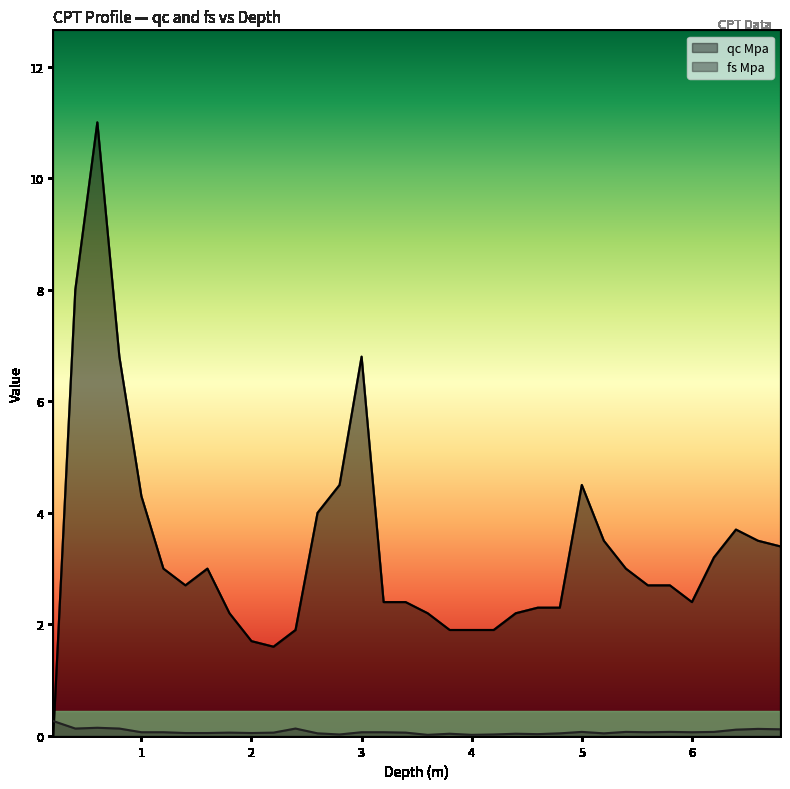

Where is qc Mpa nearest to the value 5?

2.8